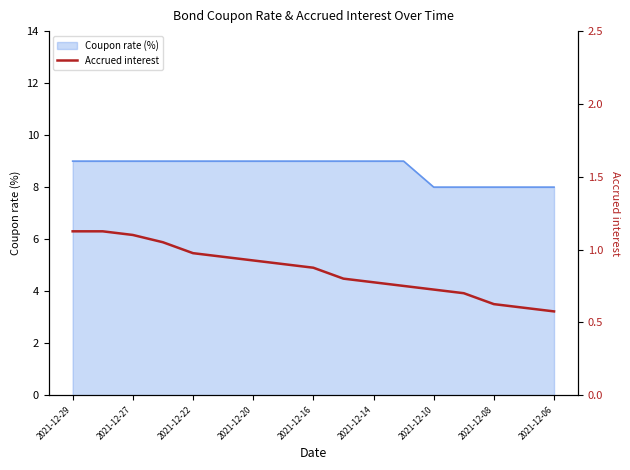

Does the chart display data point markers on the line(s)?

No